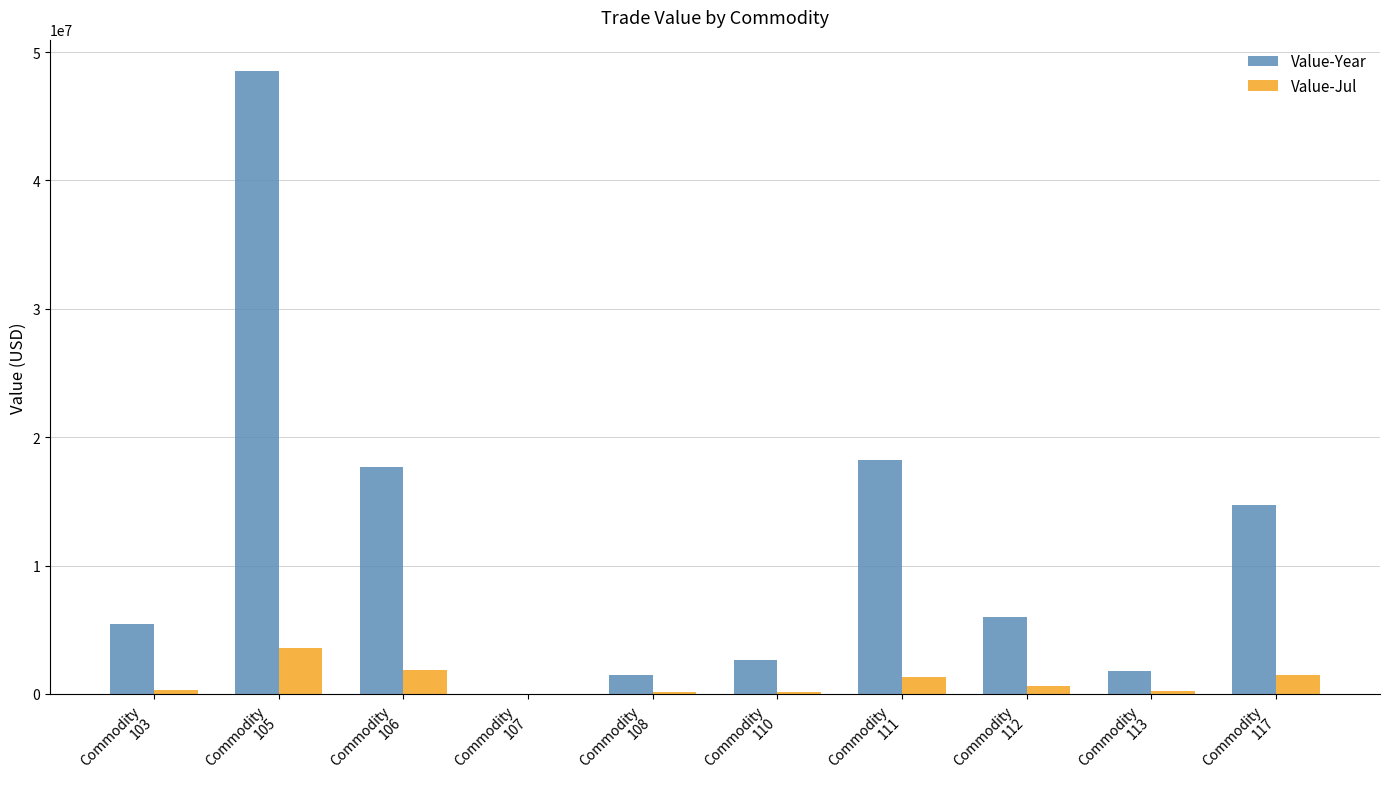

What is the average value of the Value-Jul series?

975979